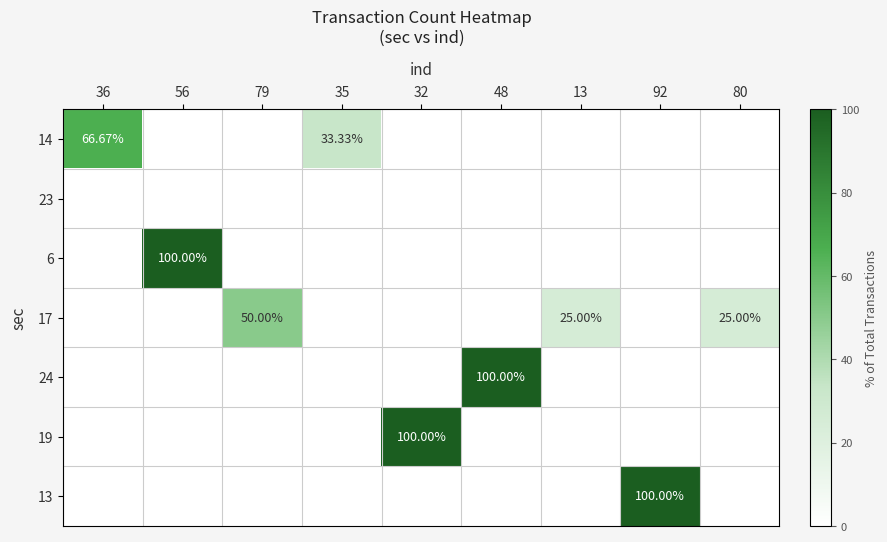

What is the difference between the maximum and minimum values in the 6 series?

100.0